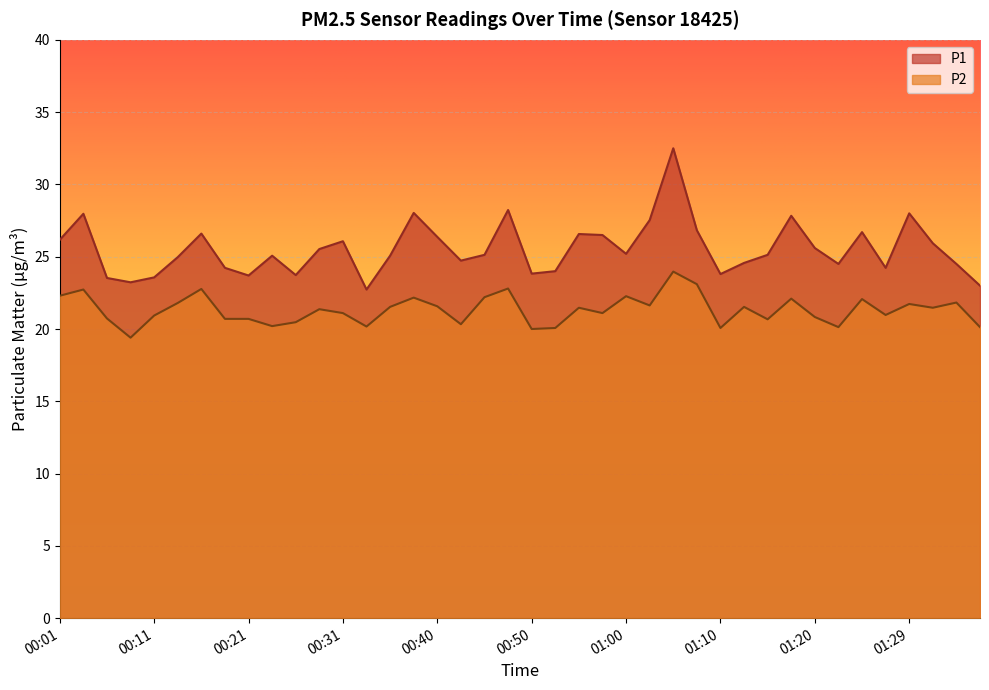

Is it true that P2 equals 20.1 at 01:22?

True